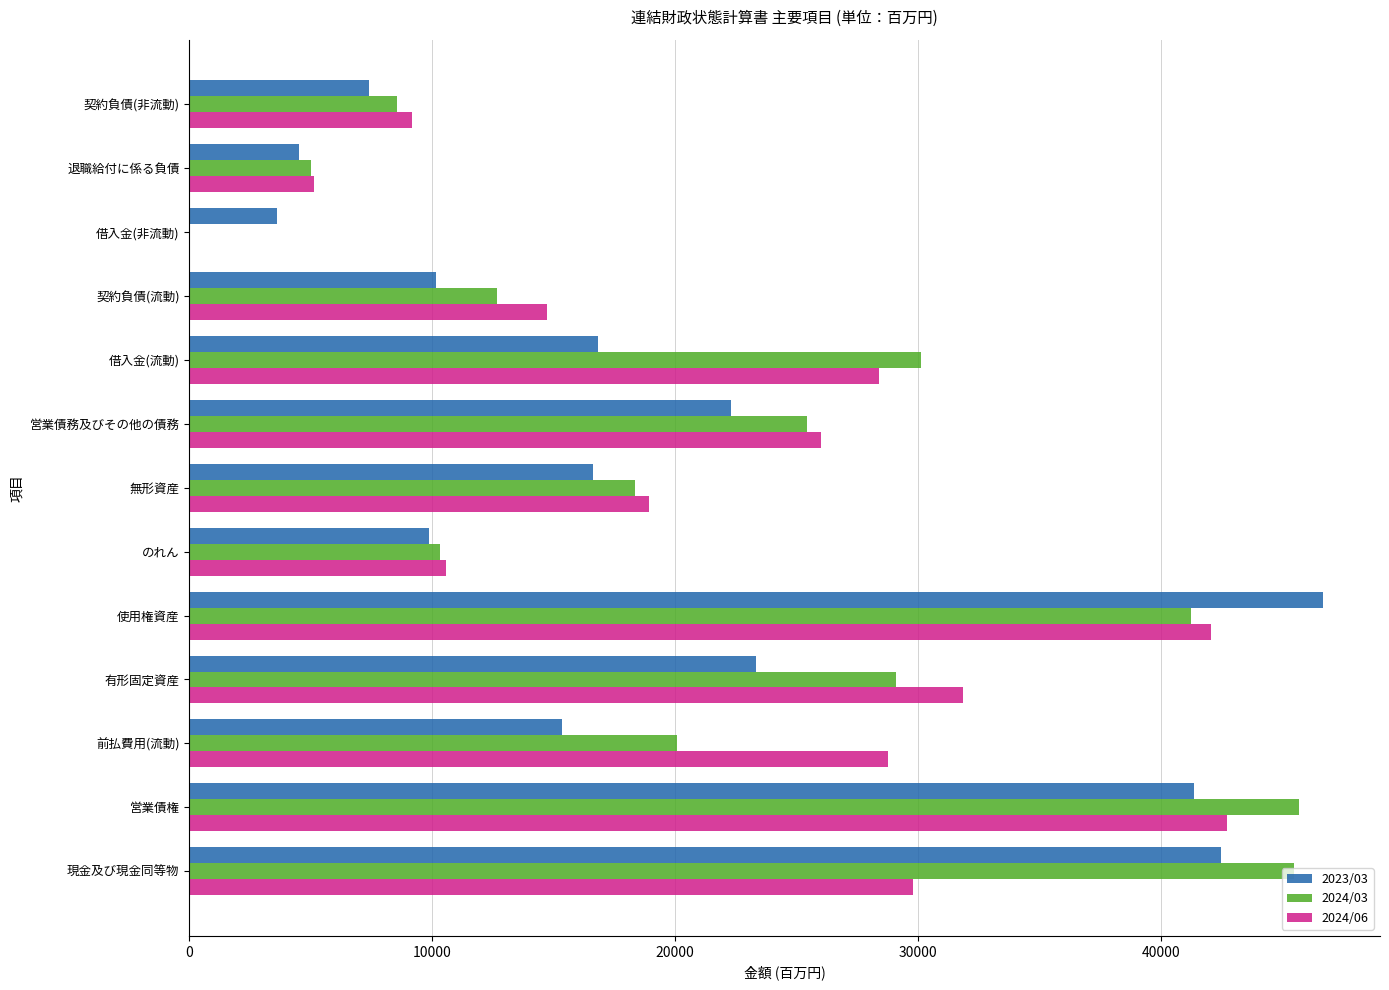

Is the value of 2024/06 at 営業債権 greater than the value of 2023/03 at 契約負債(流動)?

Yes